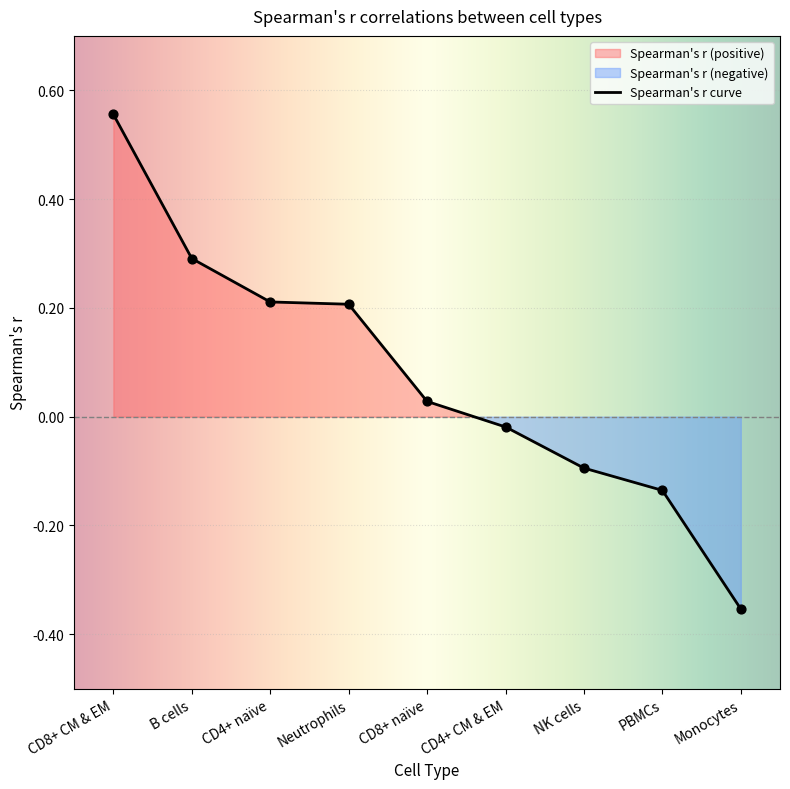

What is the change in value from B cells to CD4+ naïve?

-0.1